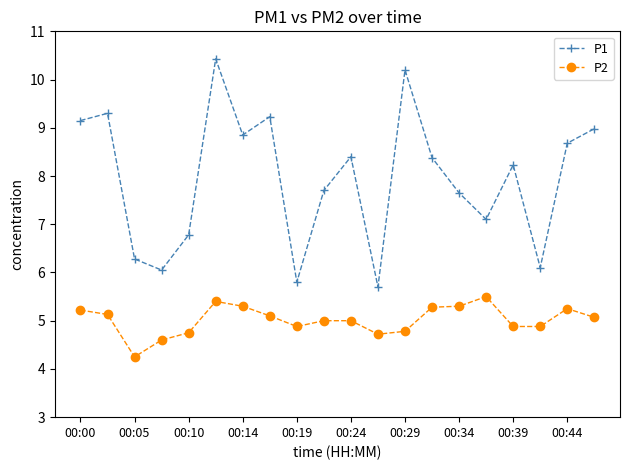

What is the sum of all P1 values?

159.0